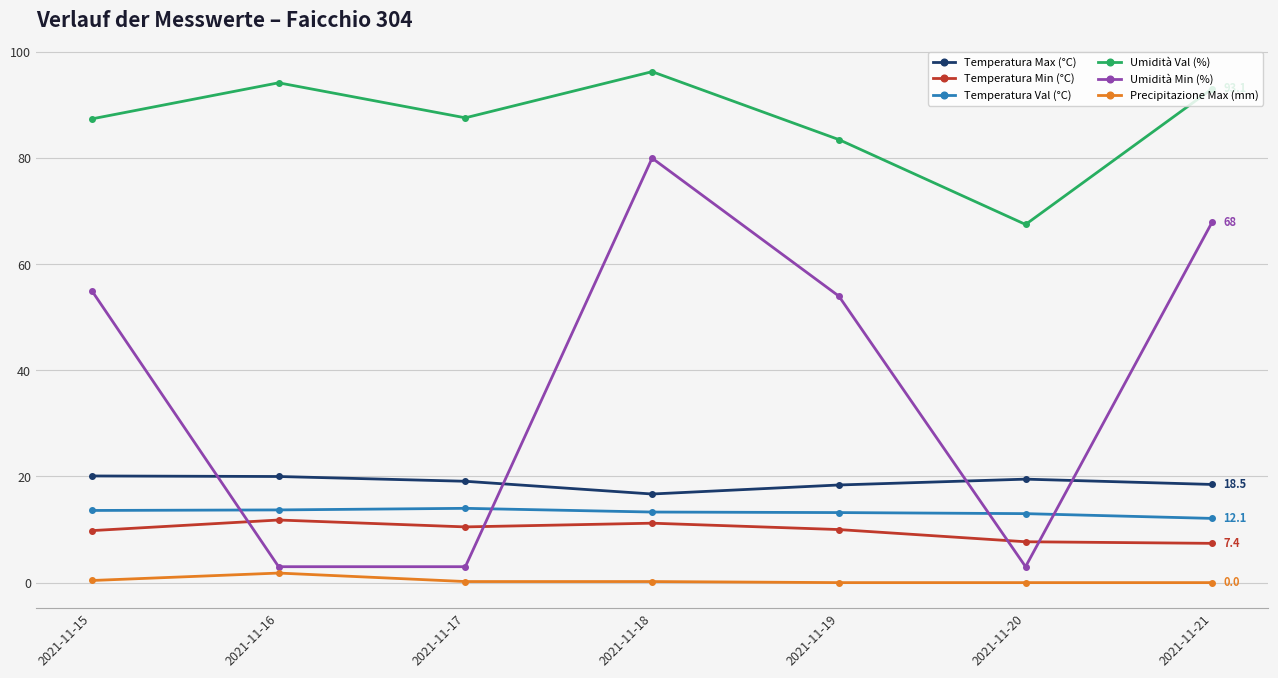

At which category is the sum across all series the highest?

2021-11-18